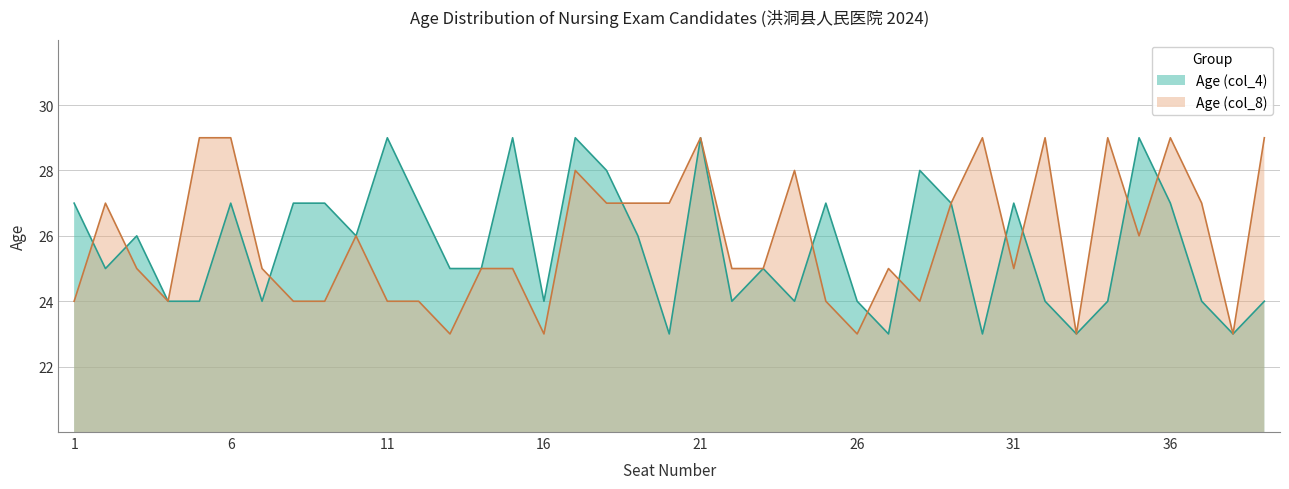

How many Age (col_4) values are between 24 and 27?

27